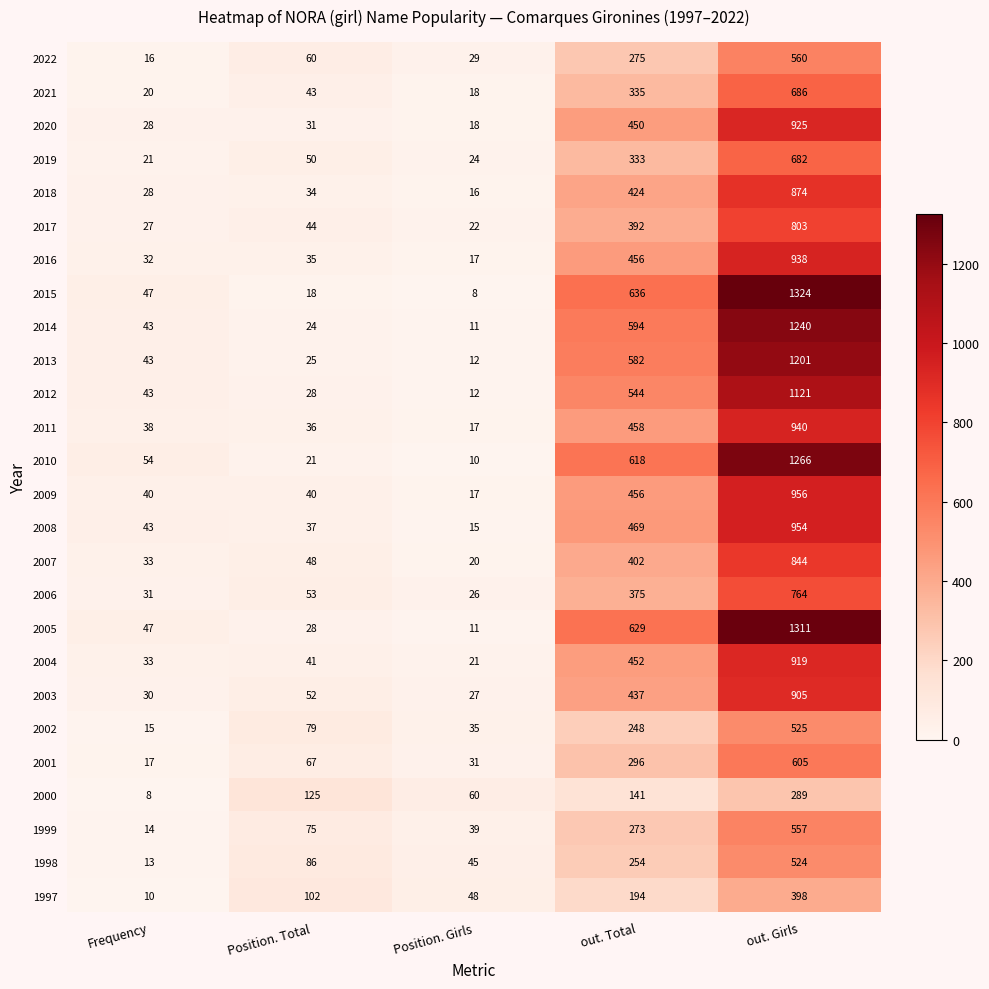

True or false: 2019 has a value of 71 at Position. Total.

False